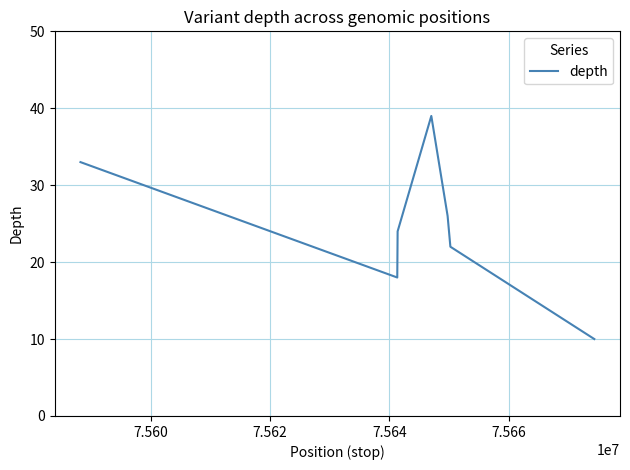

What is the difference between the maximum and minimum values?

29